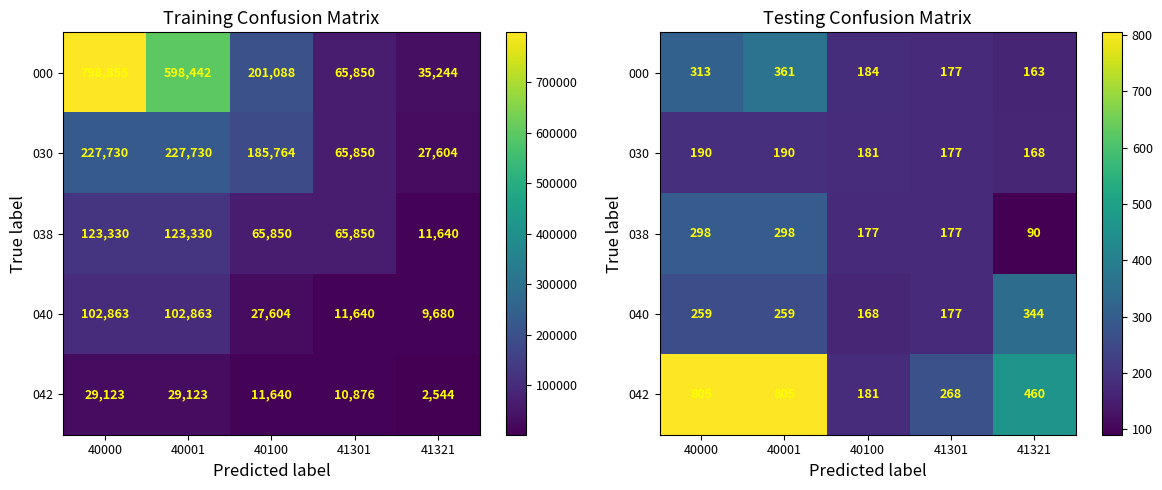

Is the value of 000 at 40000 greater than the value of 040 at 40100?

Yes